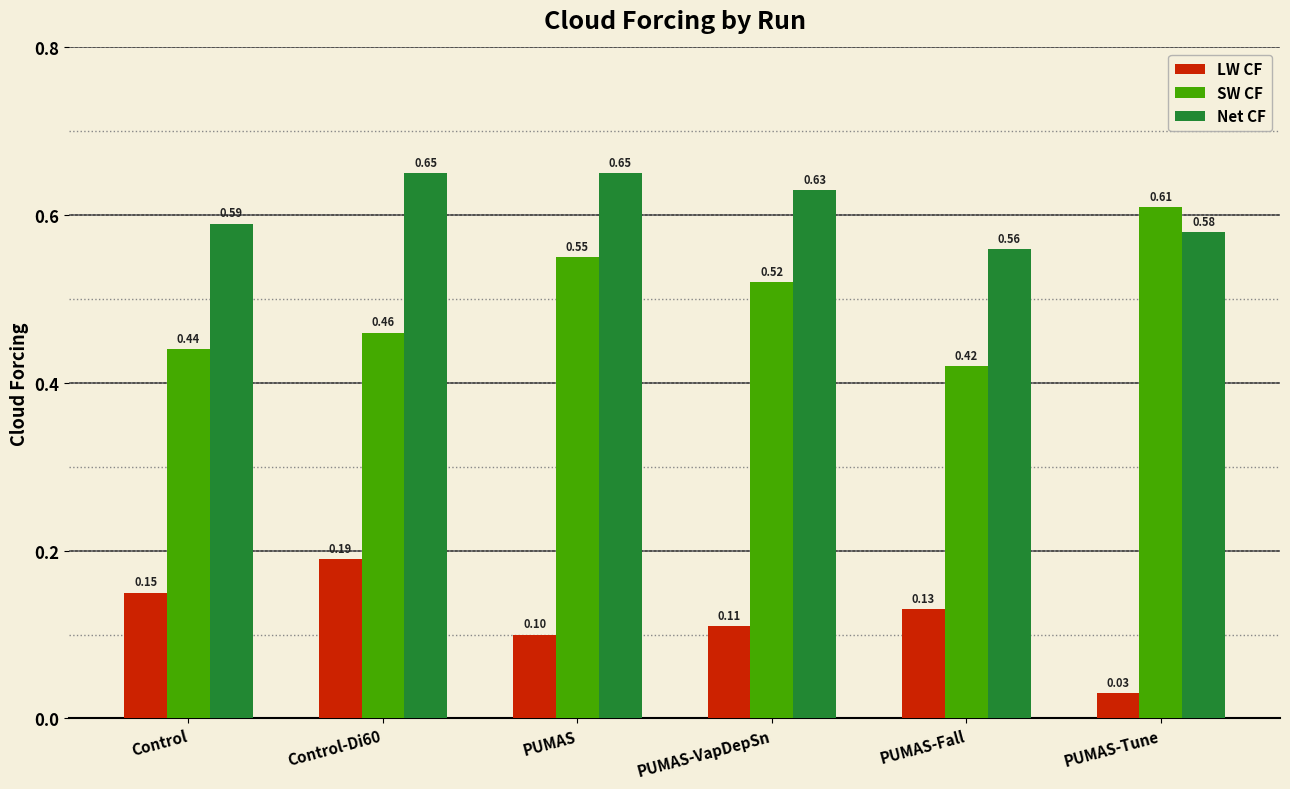

What is the sum of the SW CF values at PUMAS-Tune and PUMAS-Fall?

1.0